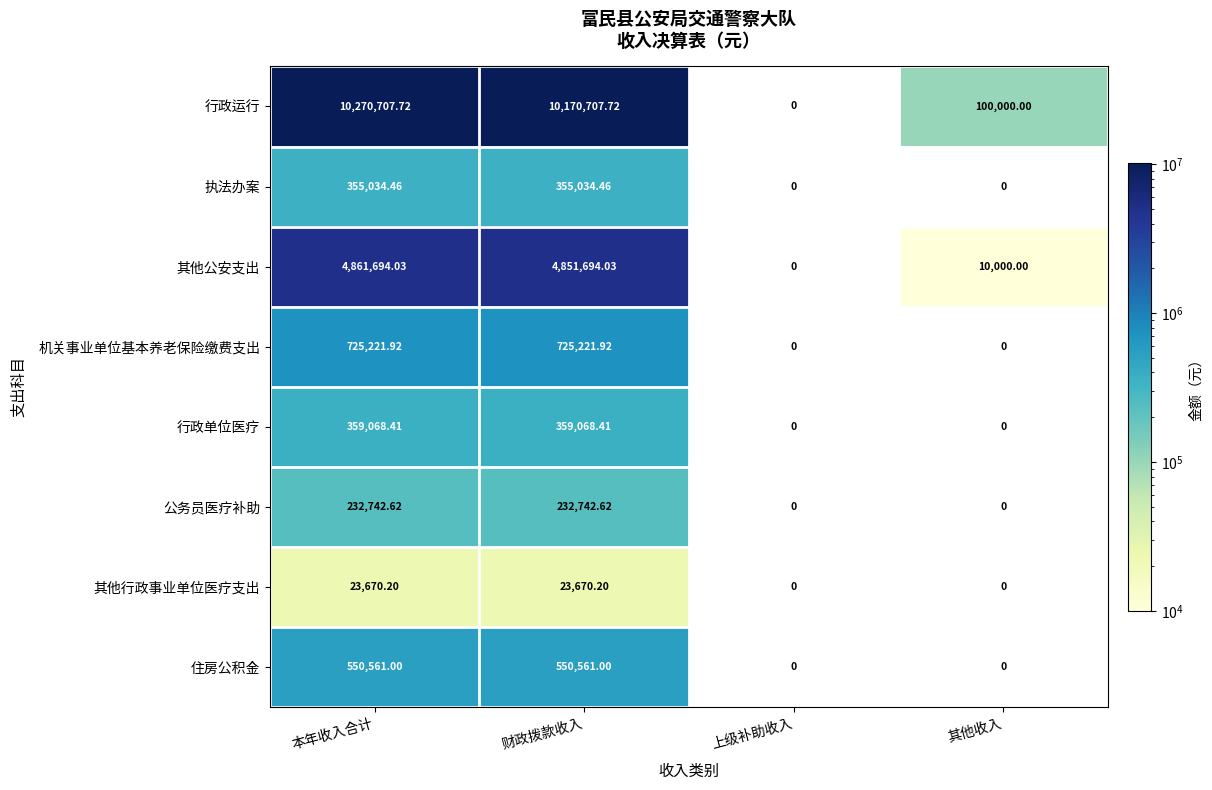

What is the total value across all series at 本年收入合计?

17378700.4